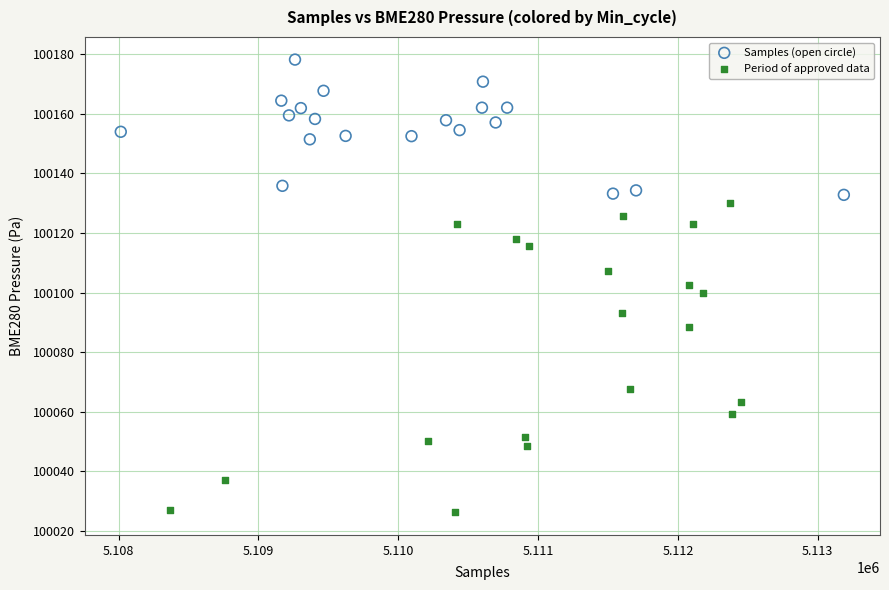

Which series has the widest spread of Y values?

Period of approved data